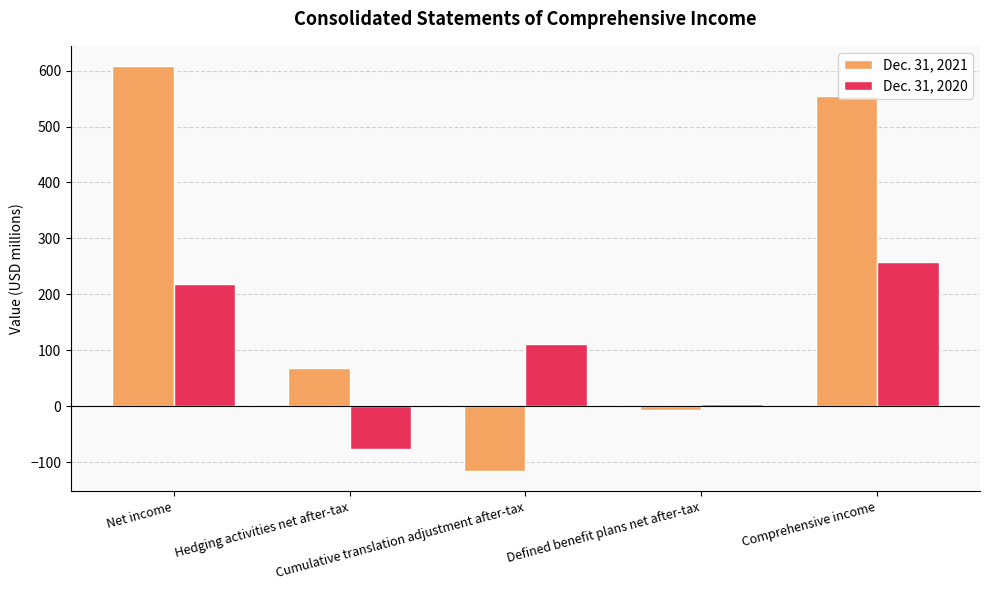

How many positive values does the Dec. 31, 2020 series have?

4